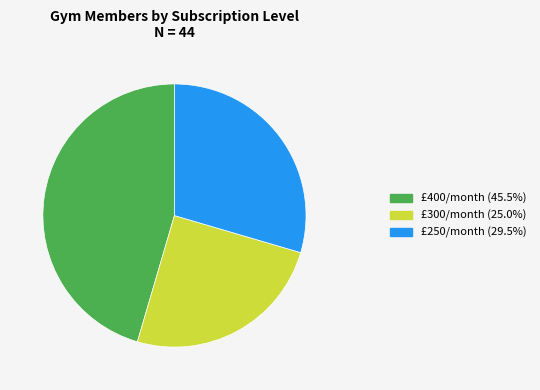

Combined, do £300/month (25.0%) and £250/month (29.5%) account for over 50%?

Yes